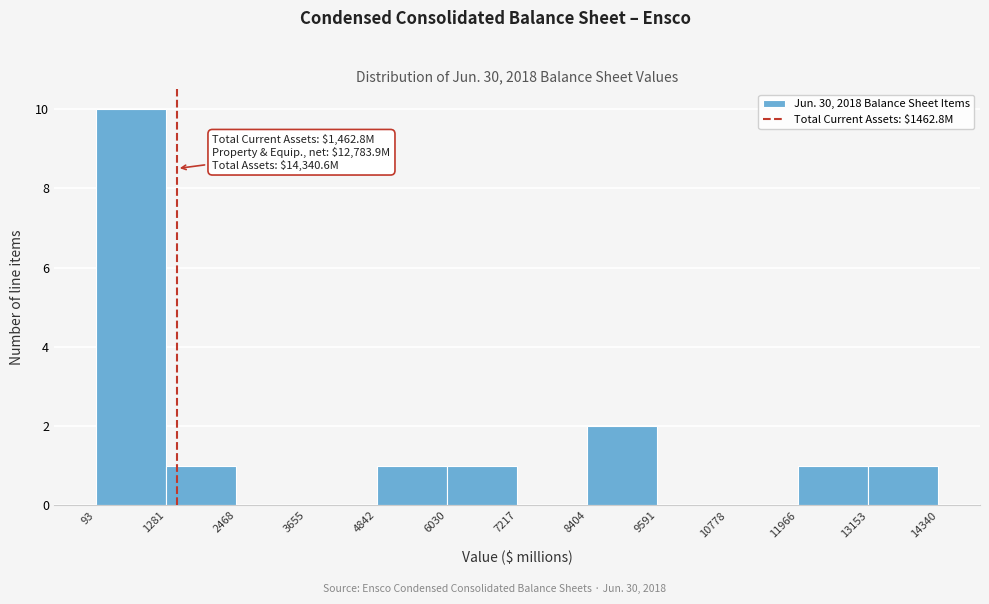

Which range on the x-axis has the tallest bar?

93 to 1281